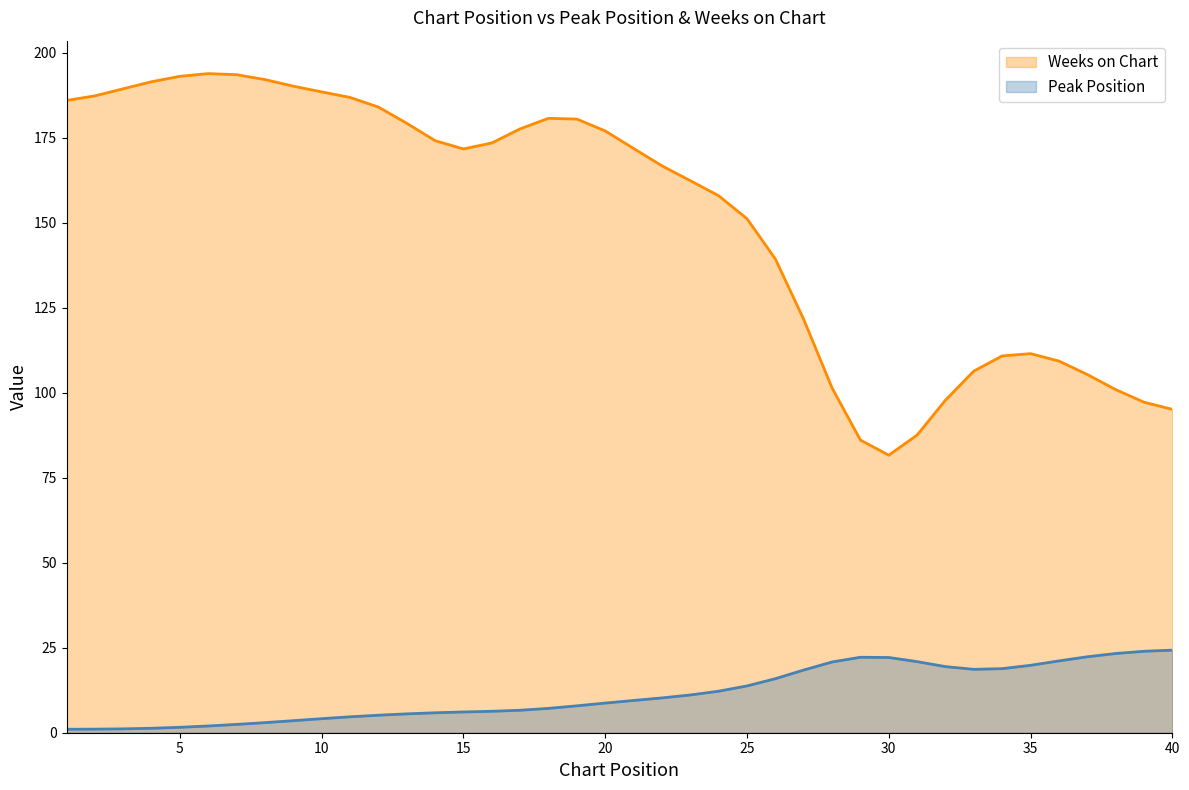

Where does the Weeks on Chart series first go above 170?

1